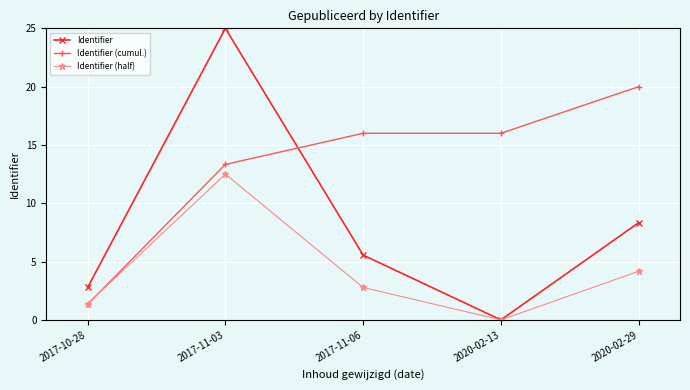

Rank the categories by Identifier value from lowest to highest.

2020-02-13, 2017-10-28, 2017-11-06, 2020-02-29, 2017-11-03